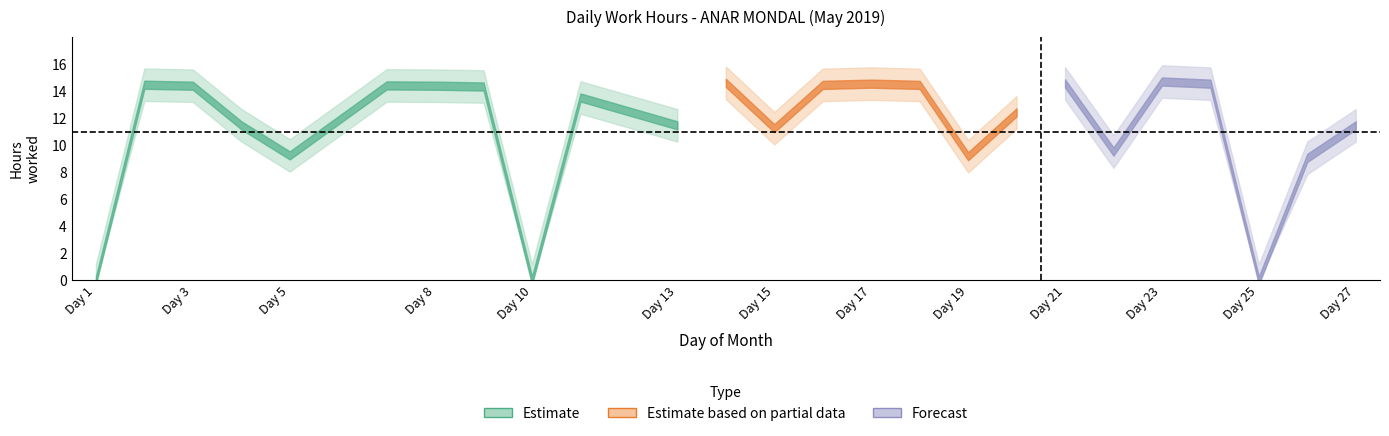

List the labels in order of value, largest first.

23, 14, 21, 17, 24, 2, 16, 18, 7, 3, 8, 9, 11, 20, 4, 13, 27, 15, 22, 5, 19, 26, 1, 10, 25